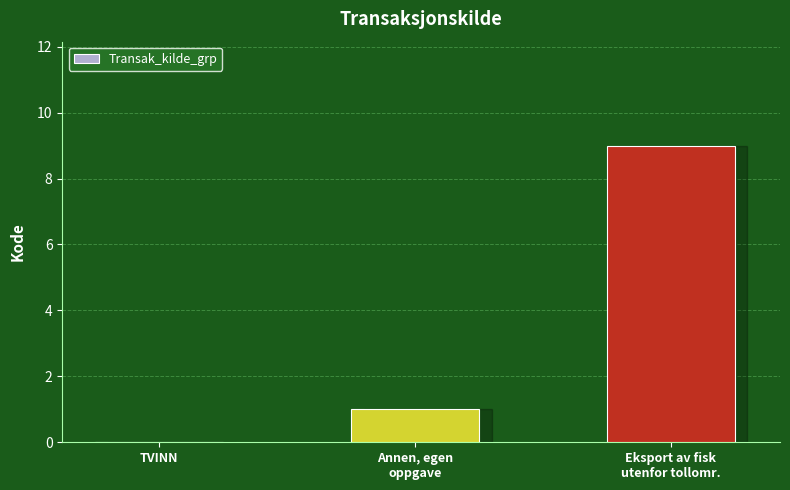

What is the sum of all values?

10